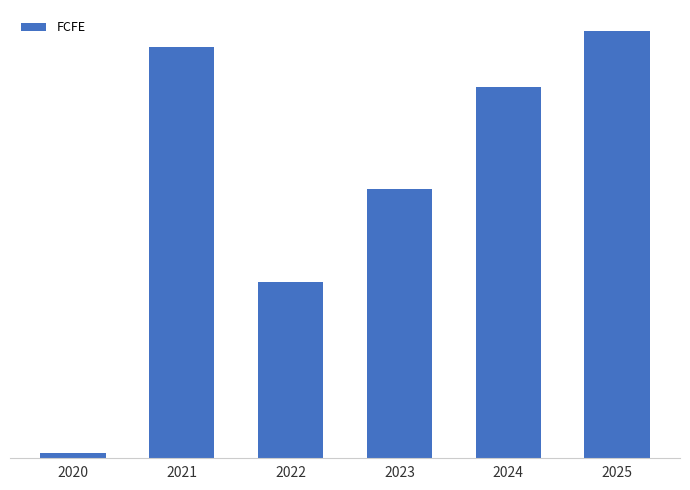

Reading left to right, transcribe all the data shown in this chart.

12456	1028964	439295	672979	929095	1067906